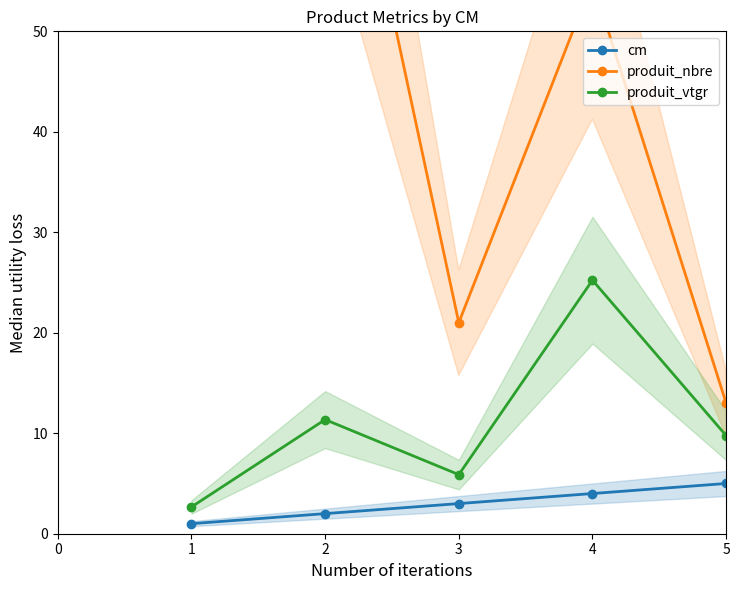

How many data points in cm are less than 3?

2